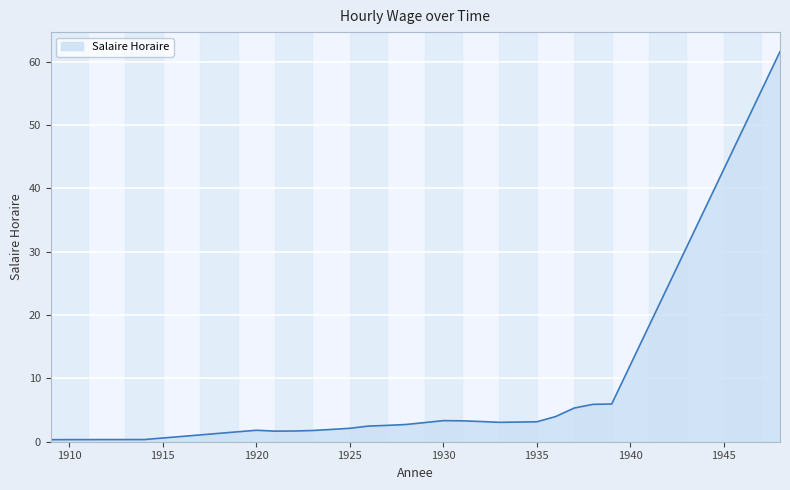

What is the difference between the maximum and minimum values?

61.3